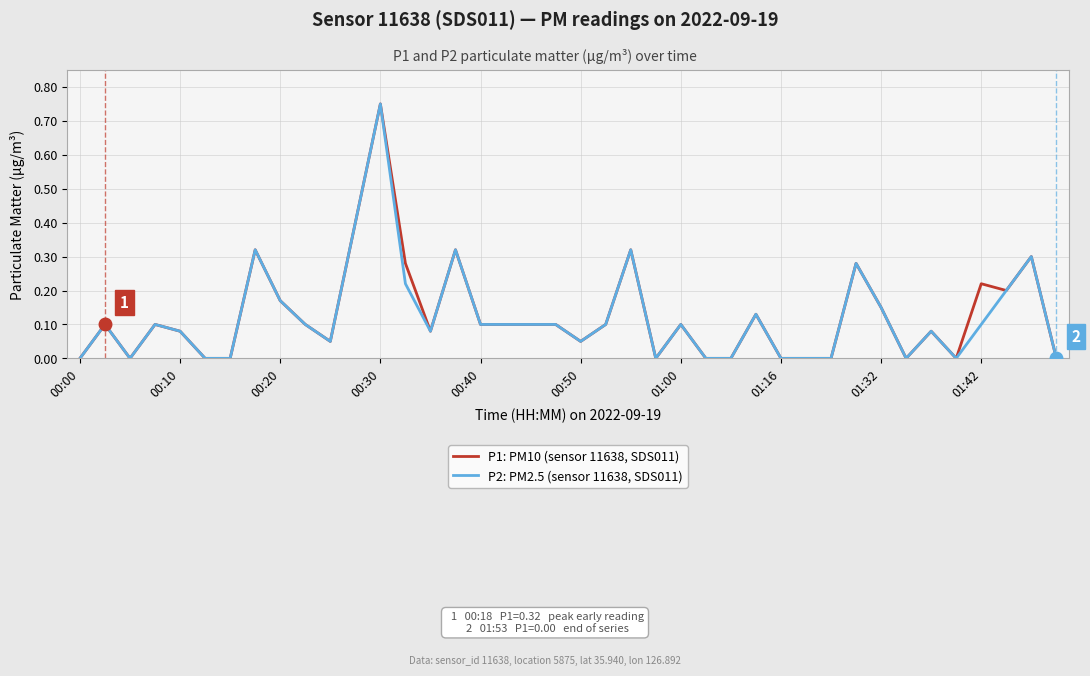

Rank the series by their maximum value, from lowest to highest.

P1: PM10 (sensor 11638, SDS011), P2: PM2.5 (sensor 11638, SDS011)